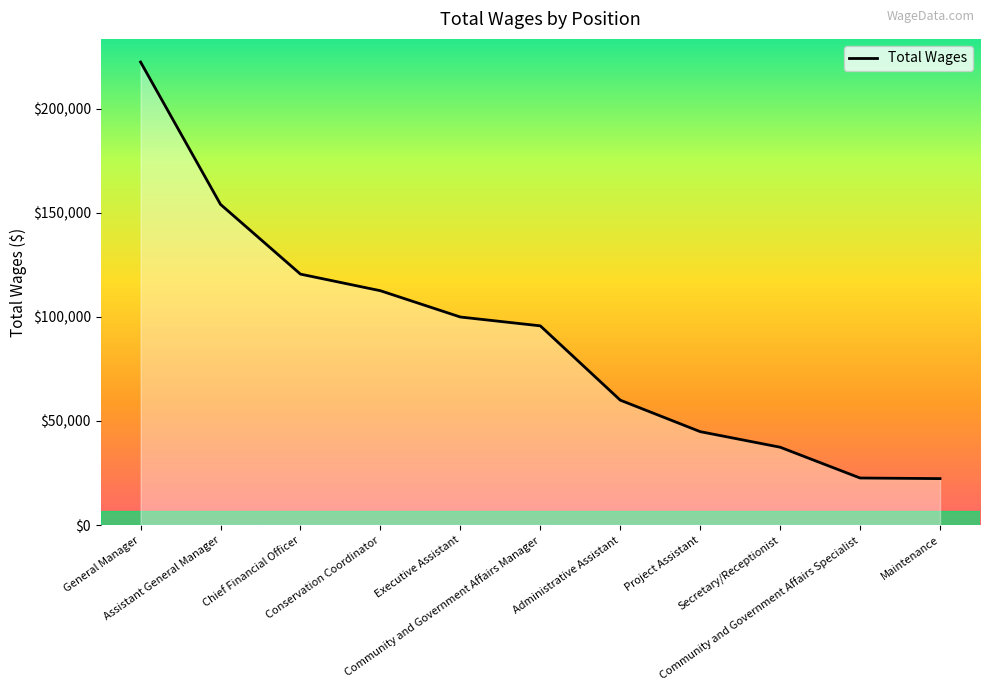

What is the difference between the maximum and second lowest values?

199945